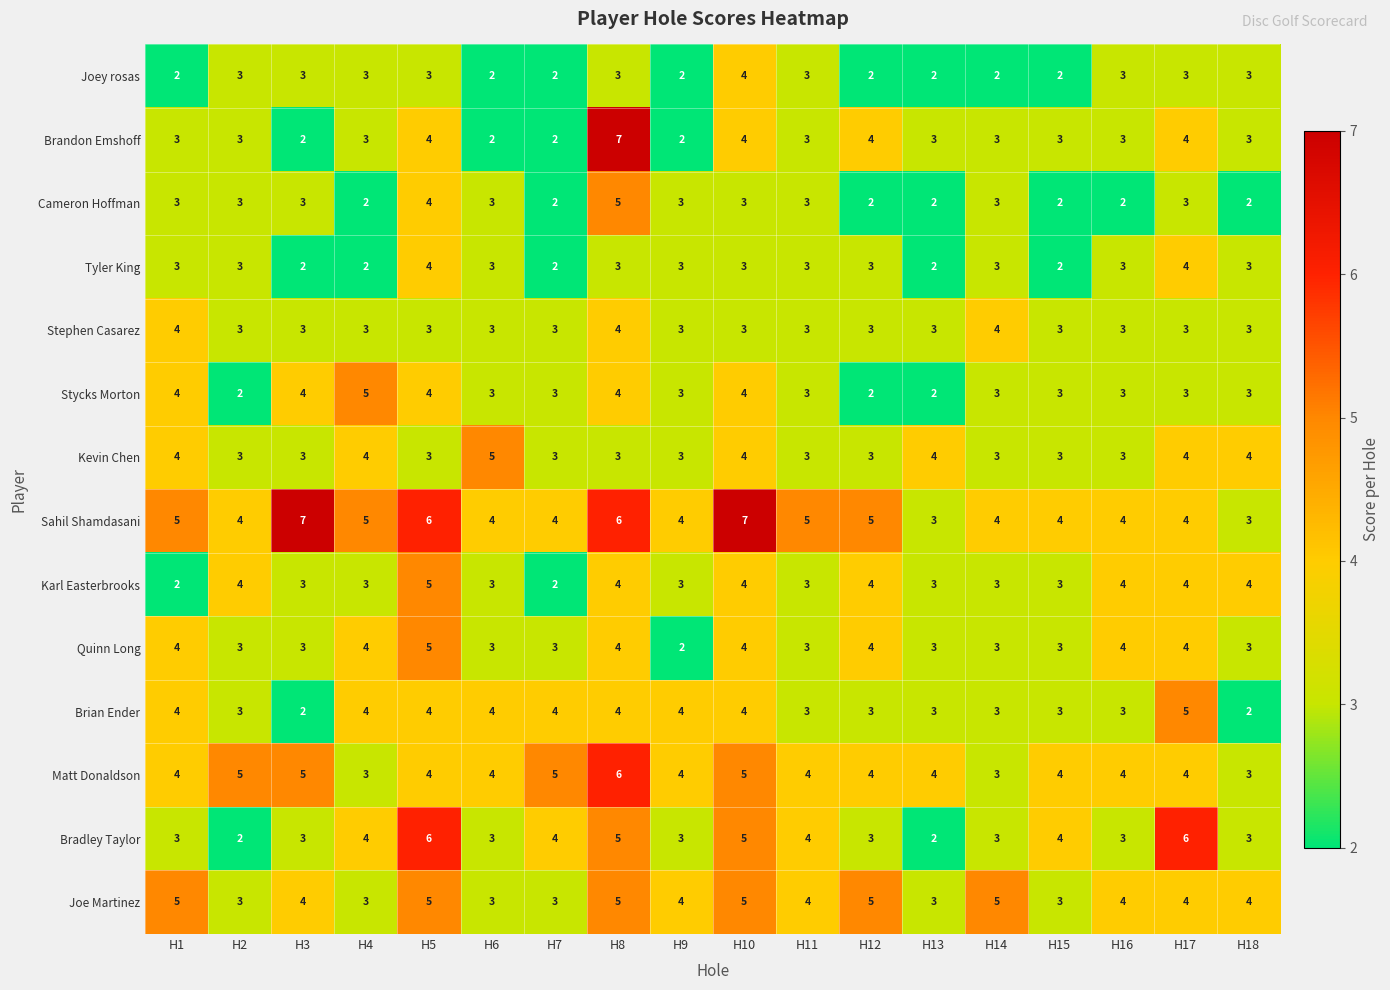

Which series has the largest total across all categories?

Sahil Shamdasani